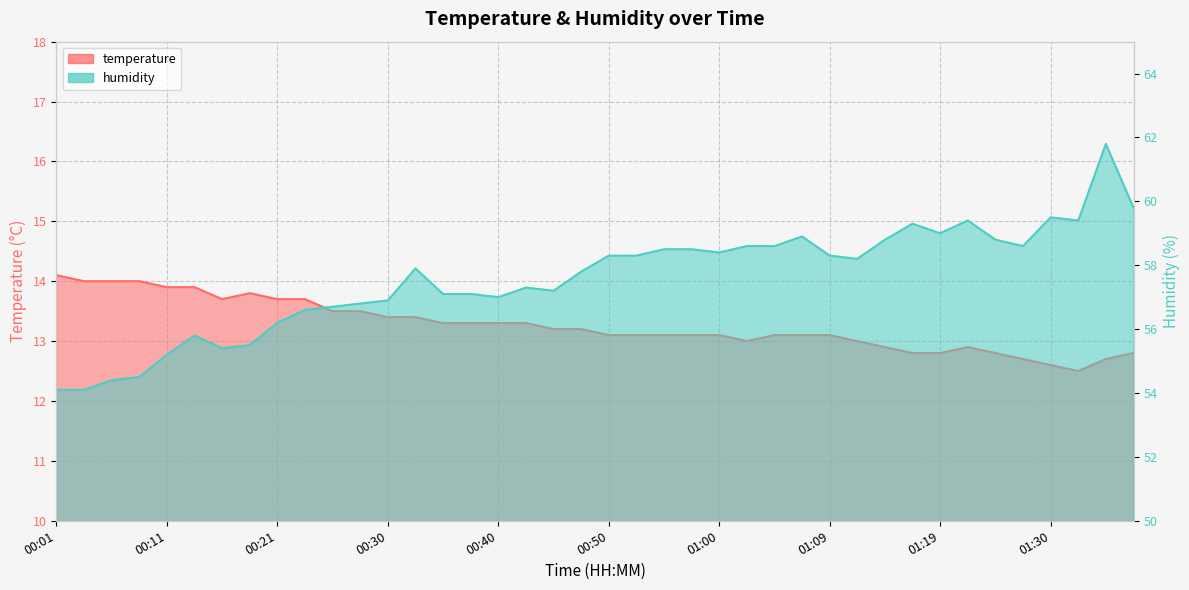

What is the total value across all series at 00:57?

71.6